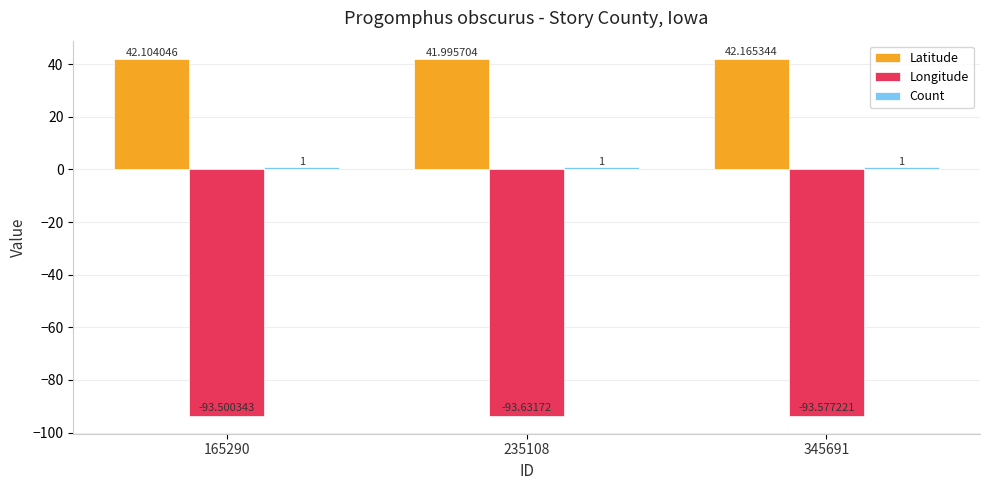

What is the difference between the highest and lowest values at 235108?

135.6